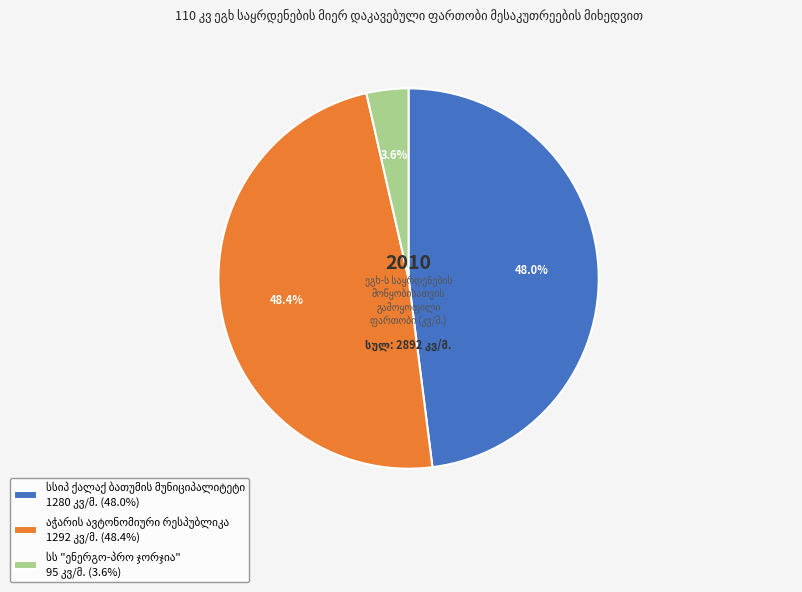

Does any single category account for the majority?

No